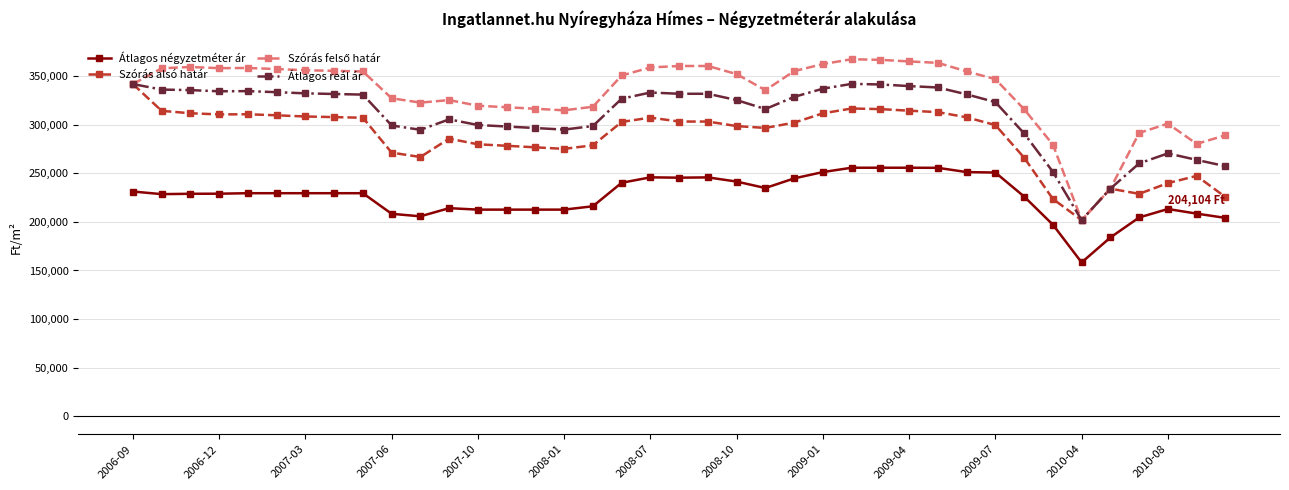

What is the smallest value displayed?

158281